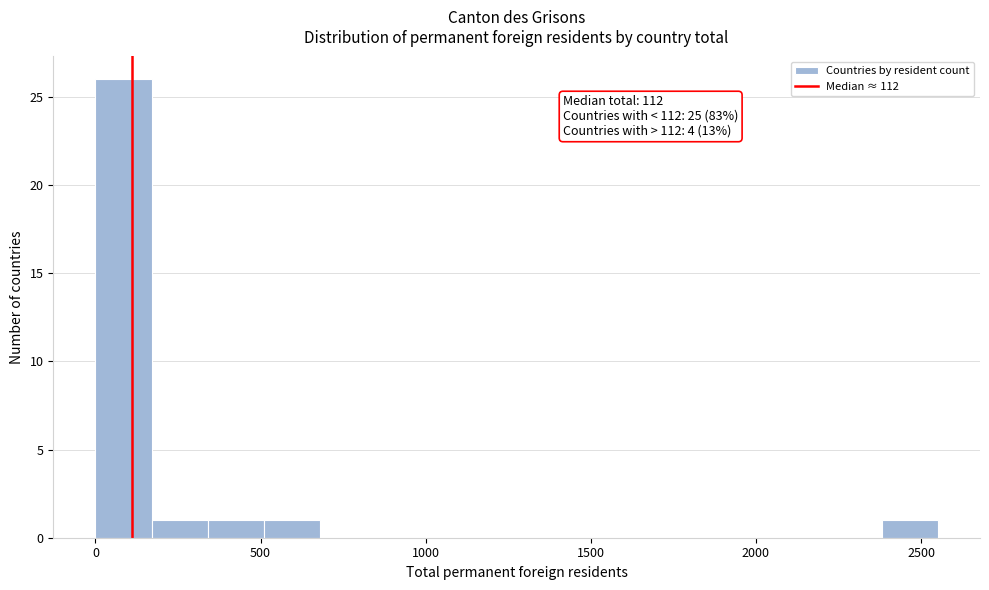

Around what value on the x-axis is the tallest bar? Give the approximate position of its centre, as read against the axis.

100